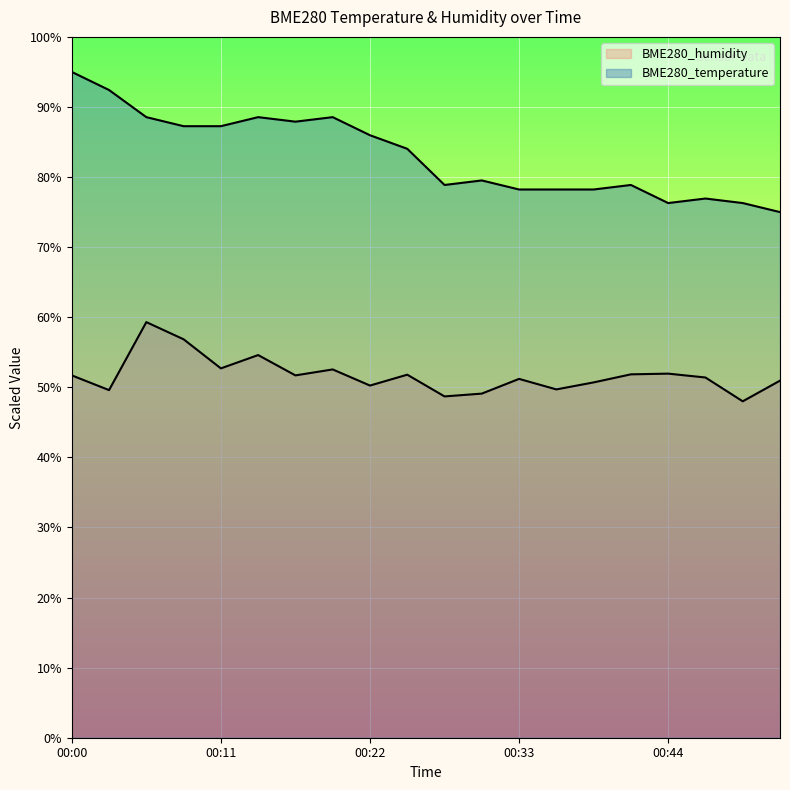

What is the difference between the maximum and minimum values in the BME280_humidity series?

11.3